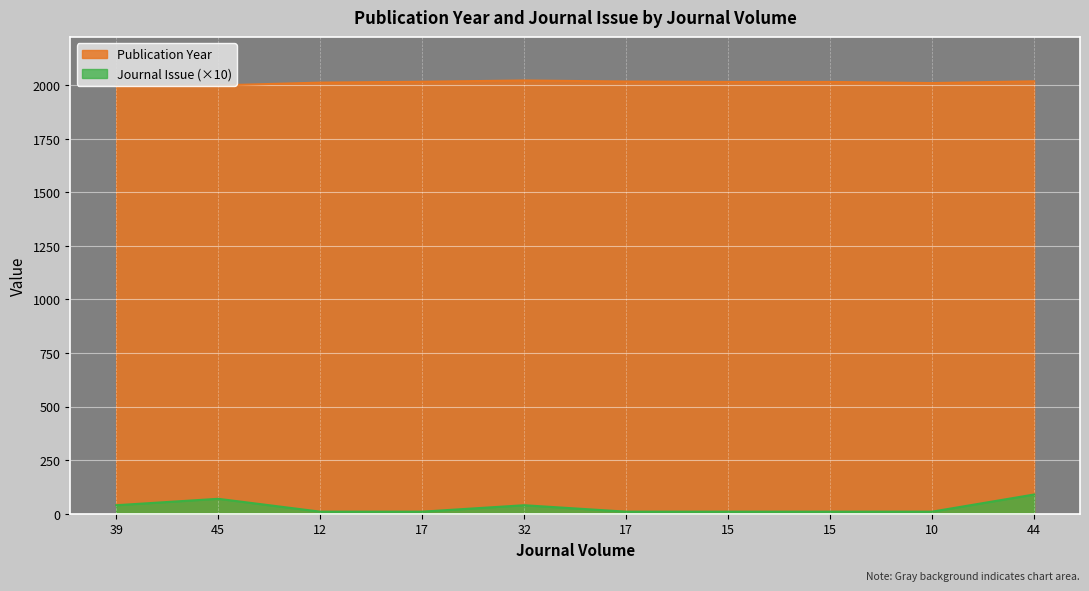

Between 12 and 15, which is larger?

15